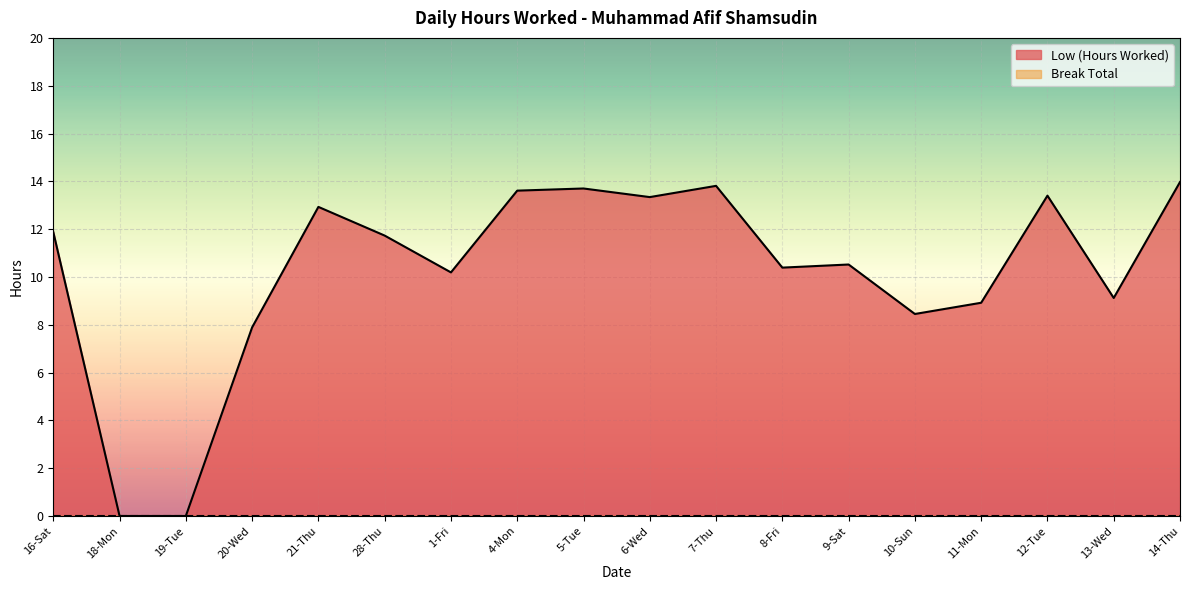

How many interior local valleys (lower than both neighbors) does the data have?

5